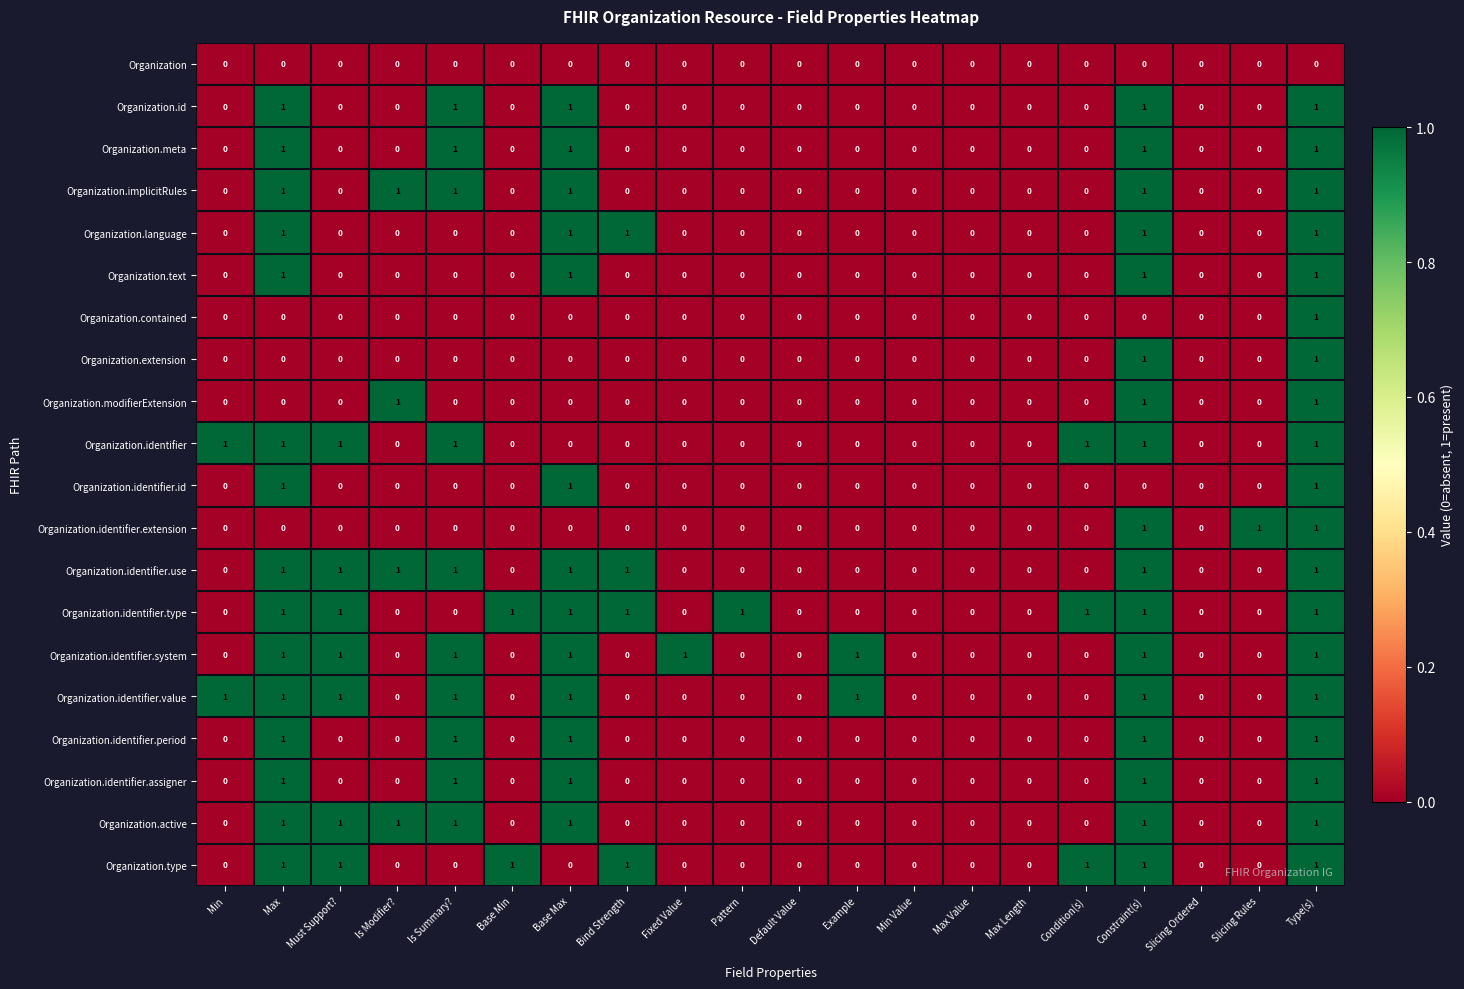

How many Organization.contained values are between 0 and 1?

20